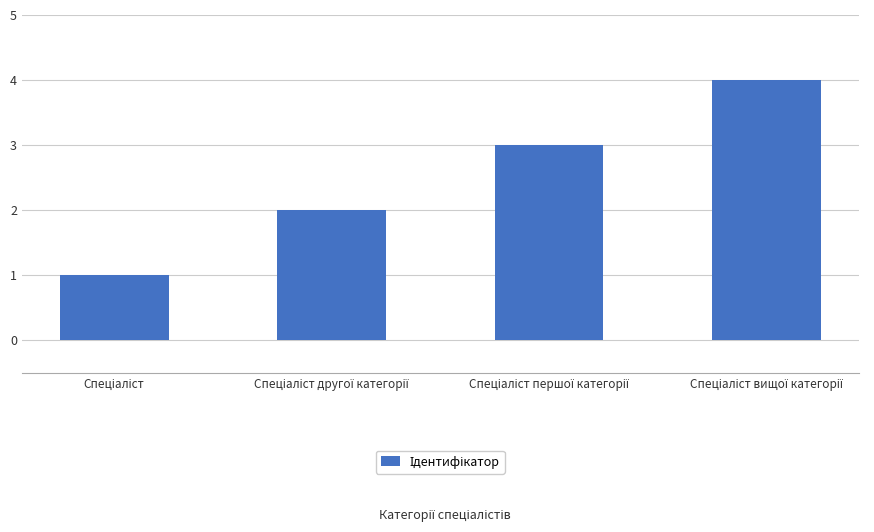

What is the maximum value shown in the chart?

4